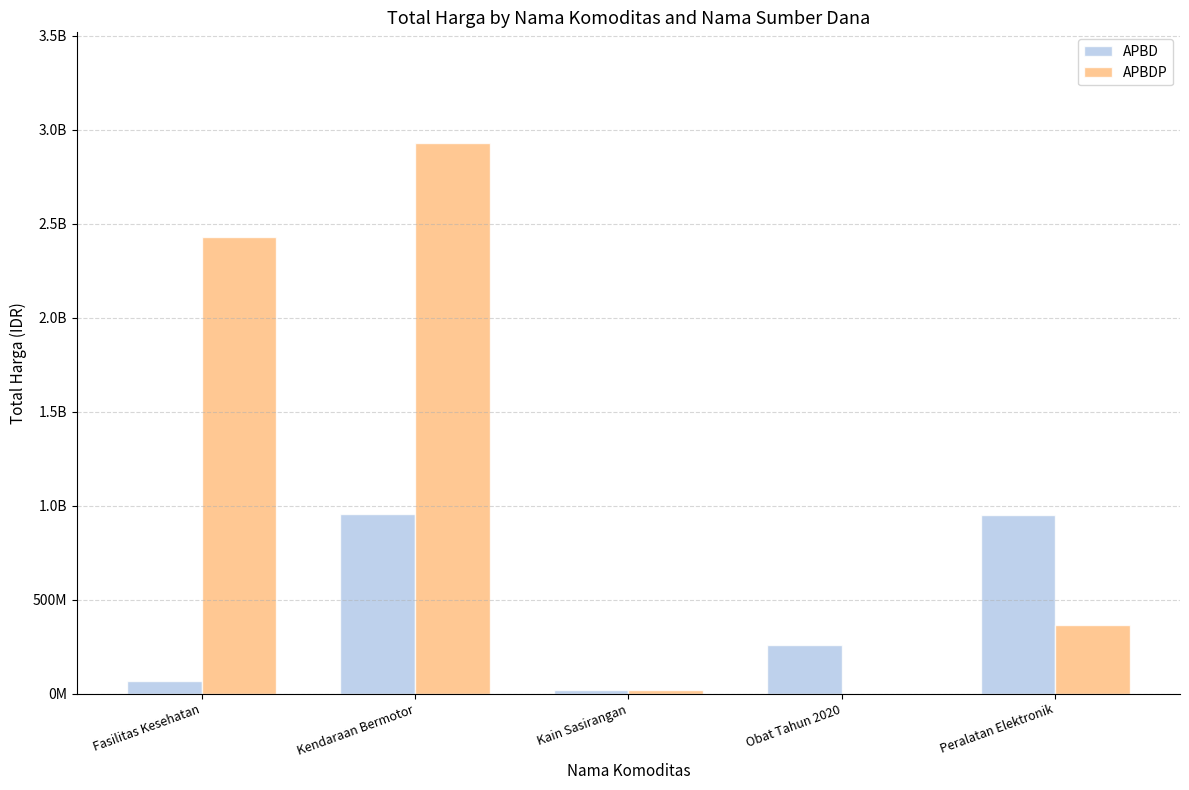

What is the approximate value of APBDP at Fasilitas Kesehatan?

2430927980